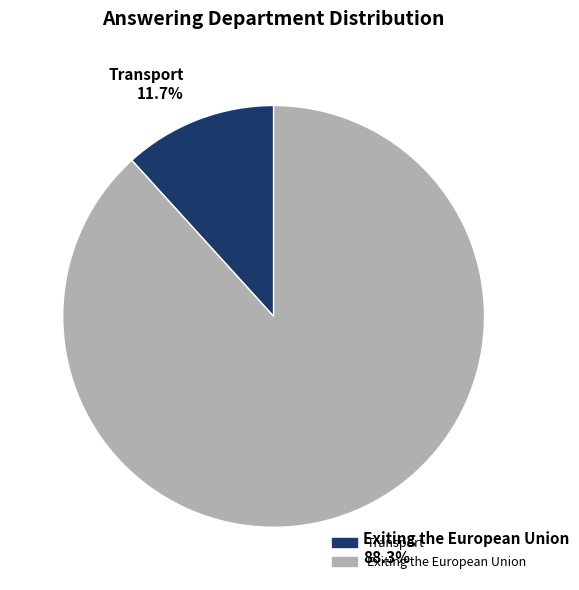

Approximately how many times larger is the value at Transport compared to Exiting the European Union?

0.1